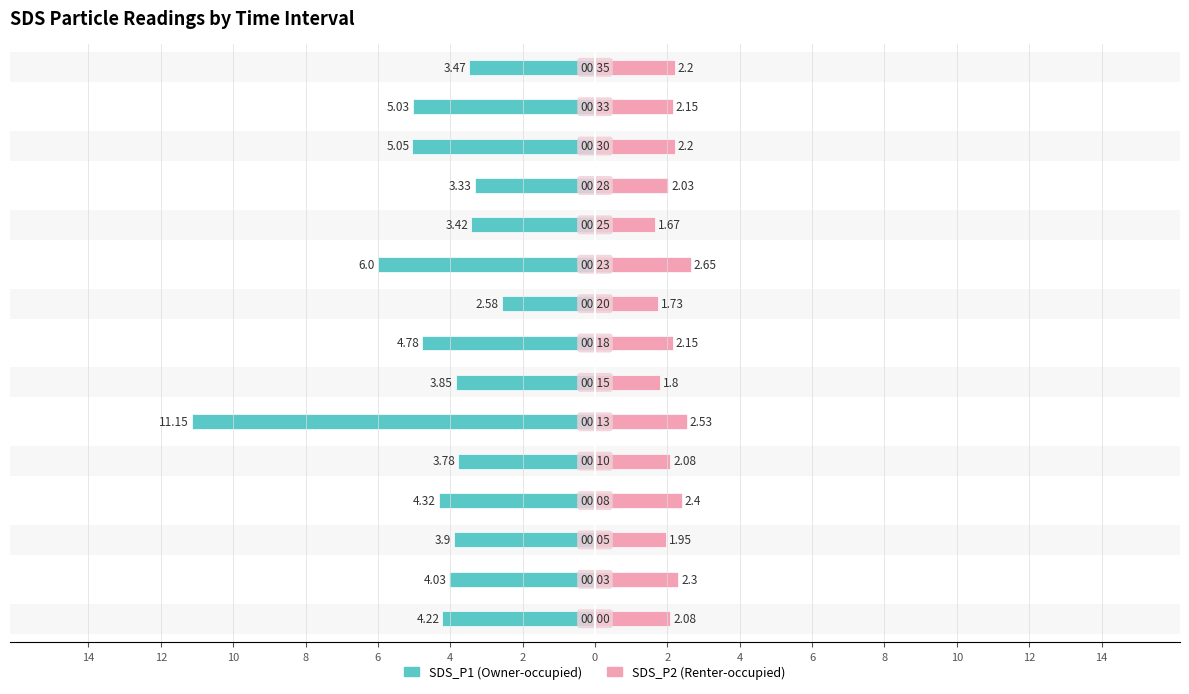

At which category does the chart reach its minimum across all series?

4